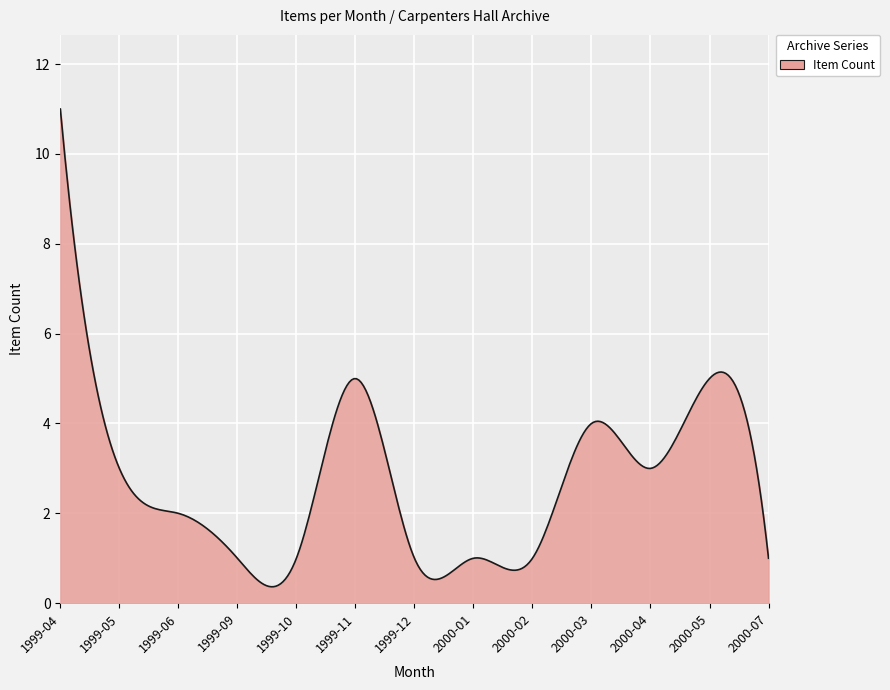

What is the greatest value displayed?

11.0